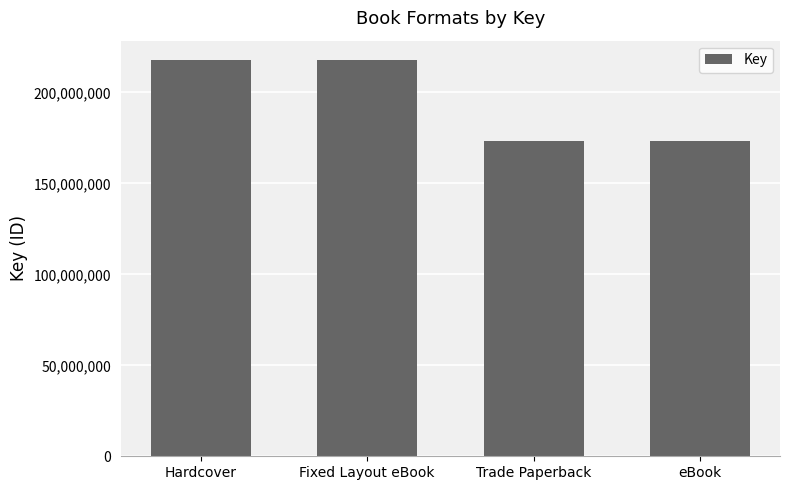

The value at Fixed Layout eBook is 390145195. True or false?

False